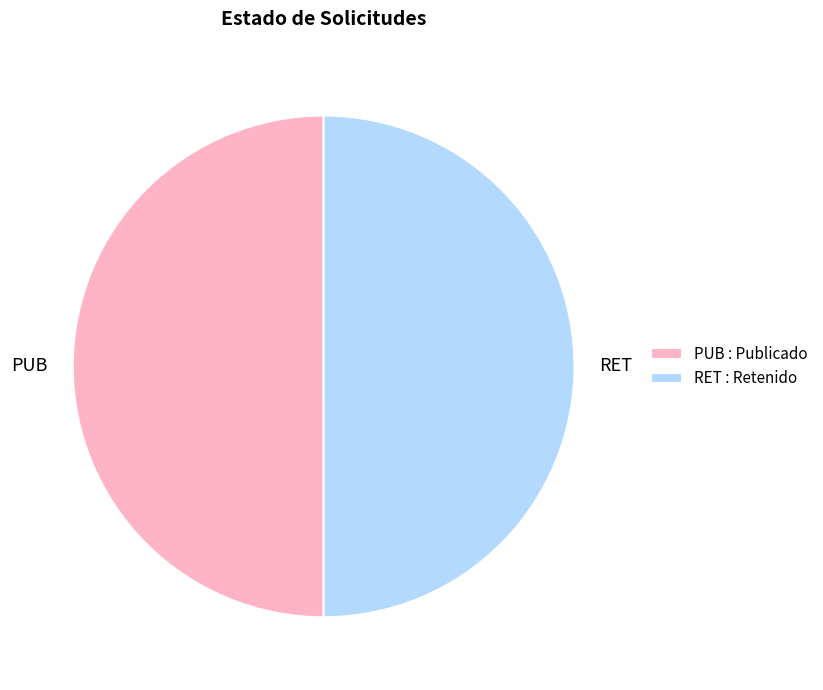

Combined, do RET and PUB account for over 50%?

Yes